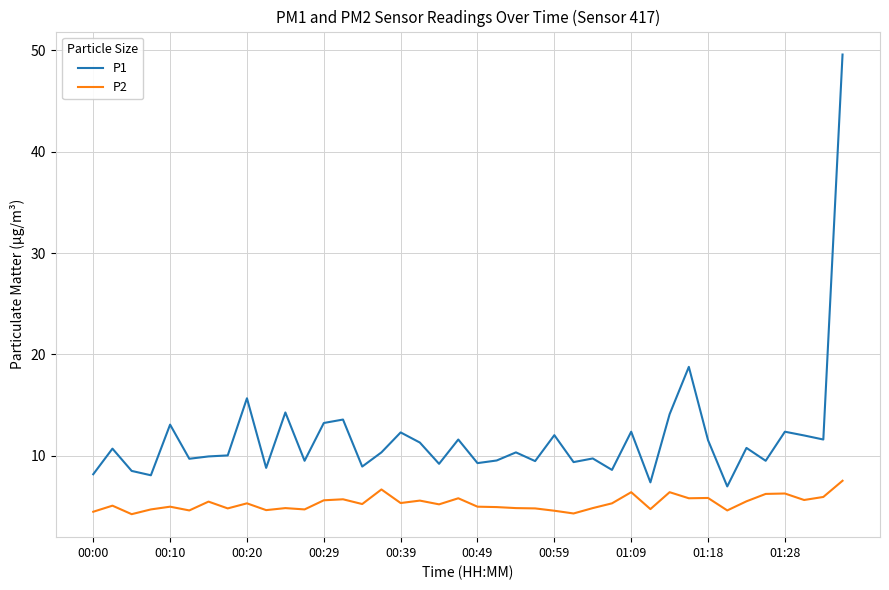

Count the number of categories in the chart.

40